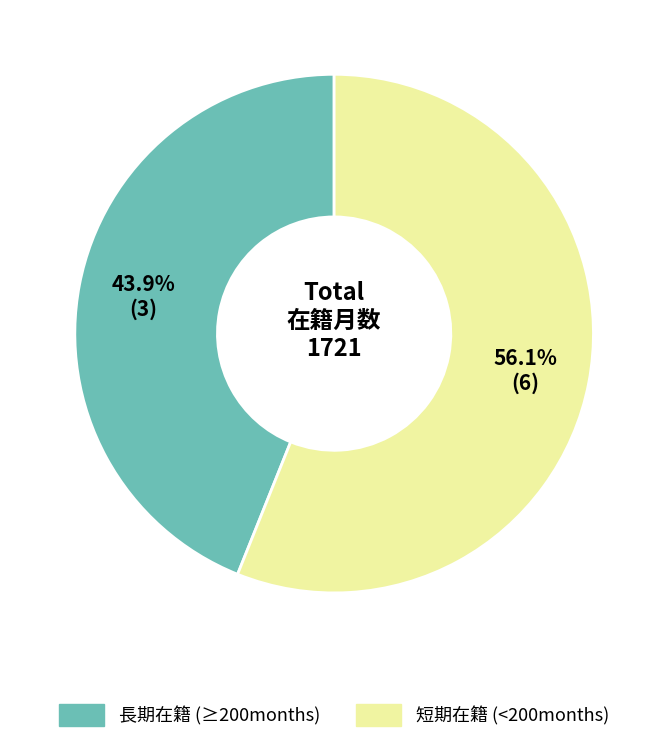

Does any single category account for the majority?

Yes